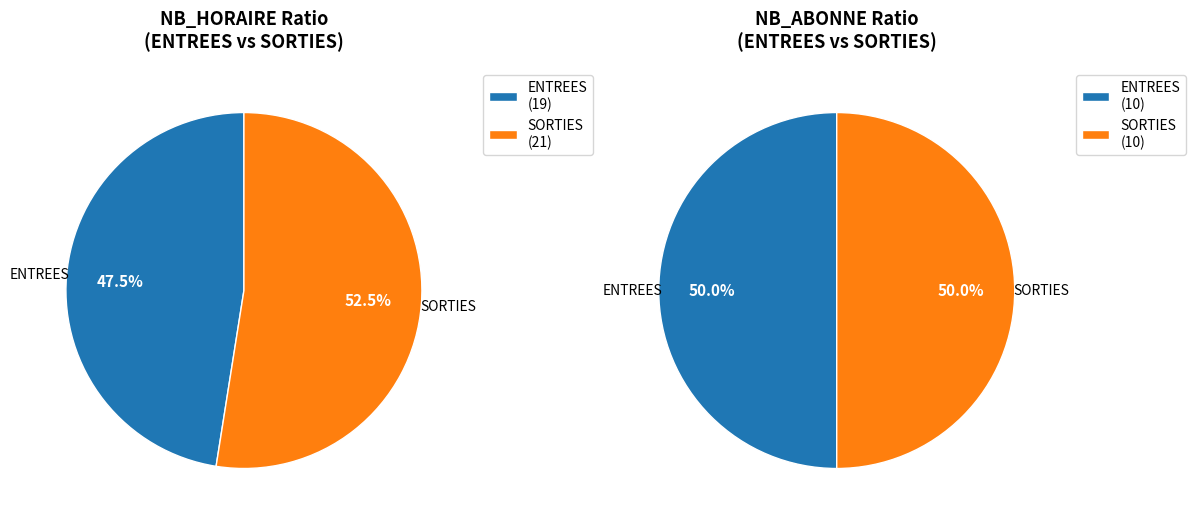

Is there any slice that represents more than half of the pie?

No